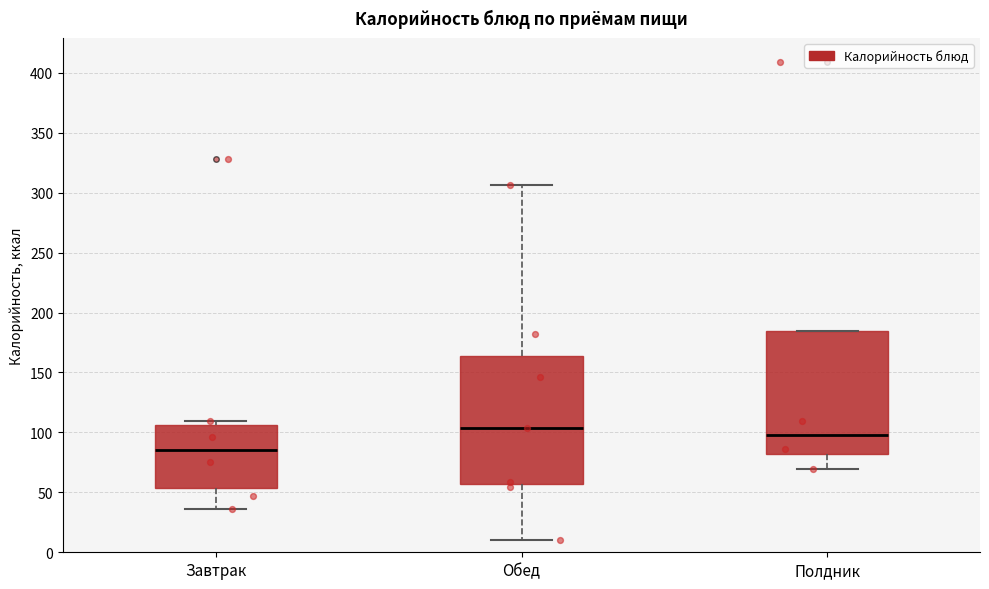

Where does the lower whisker of the box for Завтрак end on the y-axis? The values are not printed on the chart, so give them approximately, as read against the axis.

35